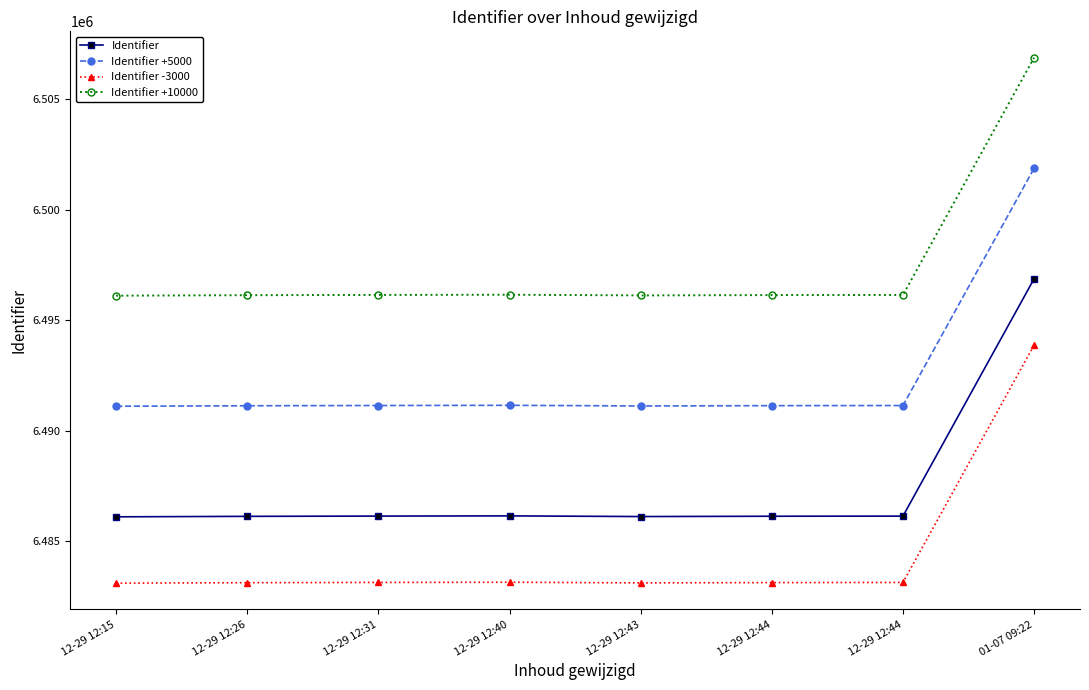

Rank the series at 01-07 09:22 from lowest to highest value.

Identifier -3000, Identifier, Identifier +5000, Identifier +10000